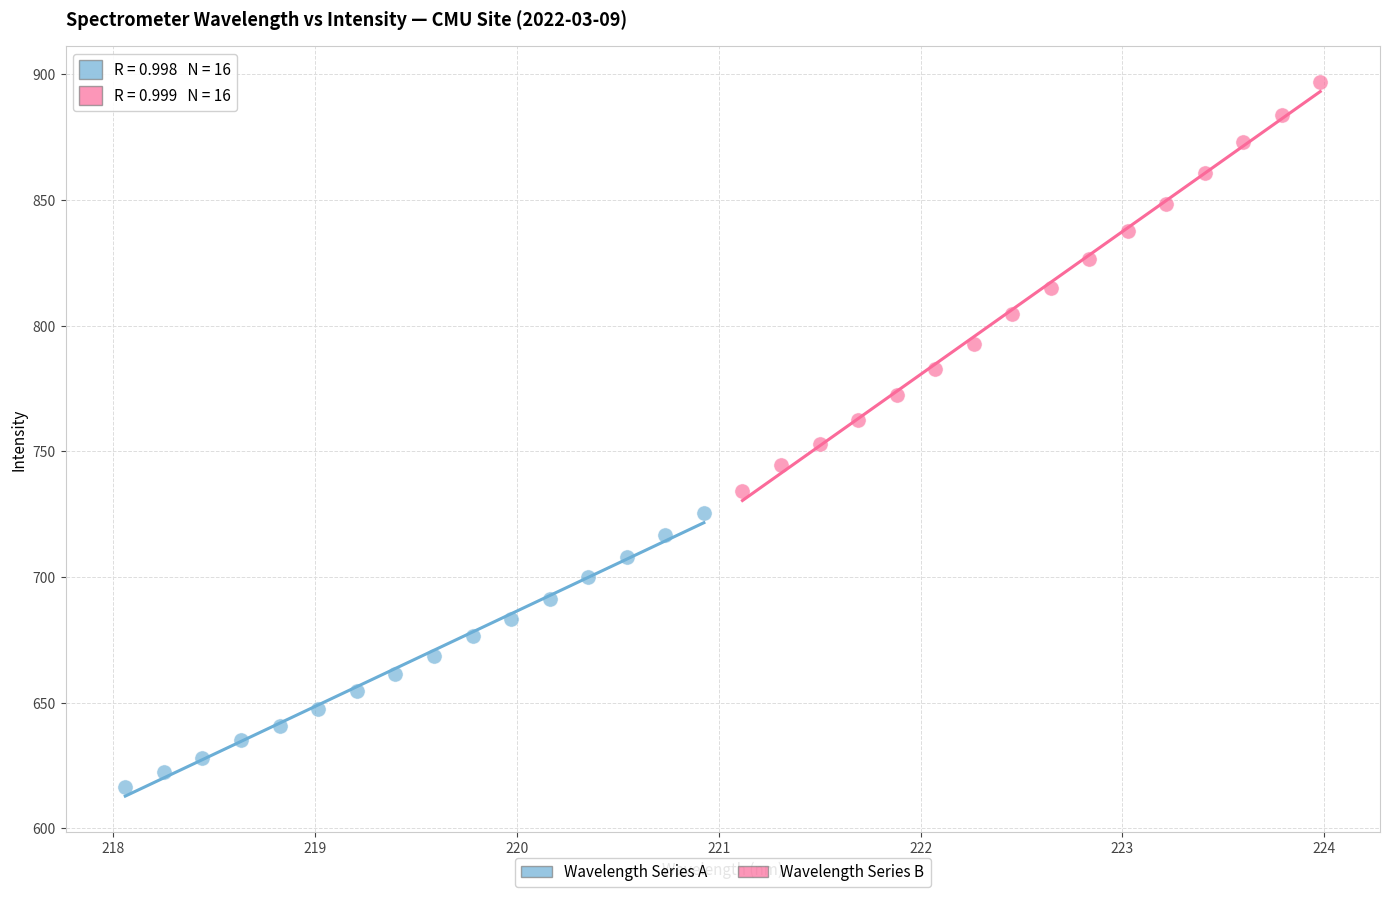

Which series reaches the maximum Y coordinate?

Wavelength Series B